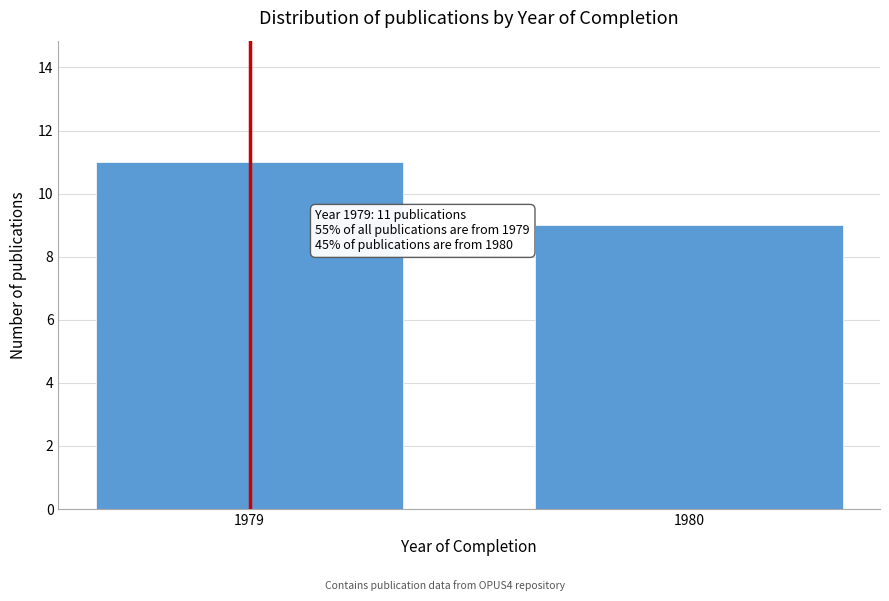

Reading left to right, extract all data points from this chart.

11	9